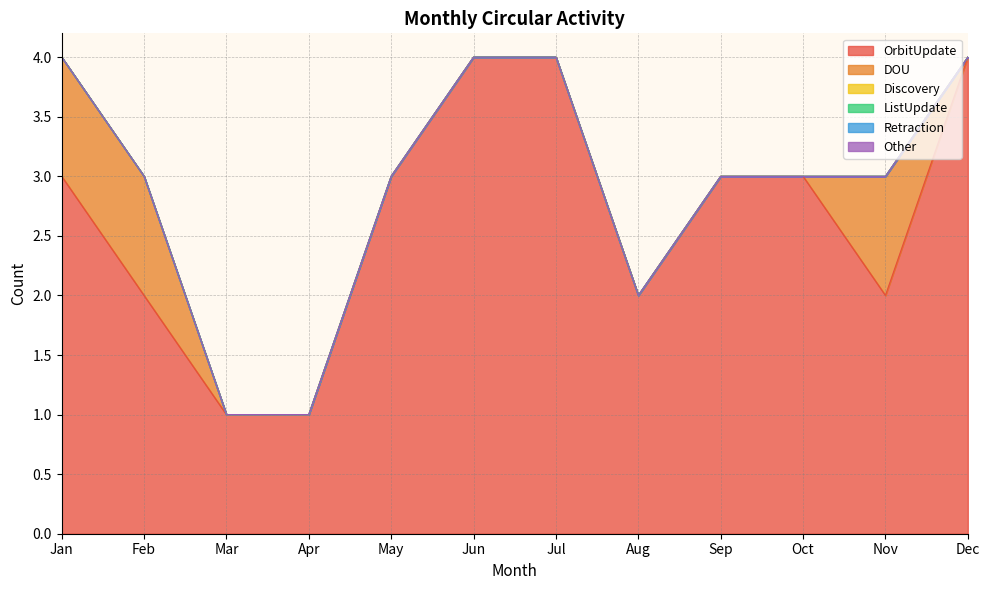

Which series has the widest spread of values?

OrbitUpdate